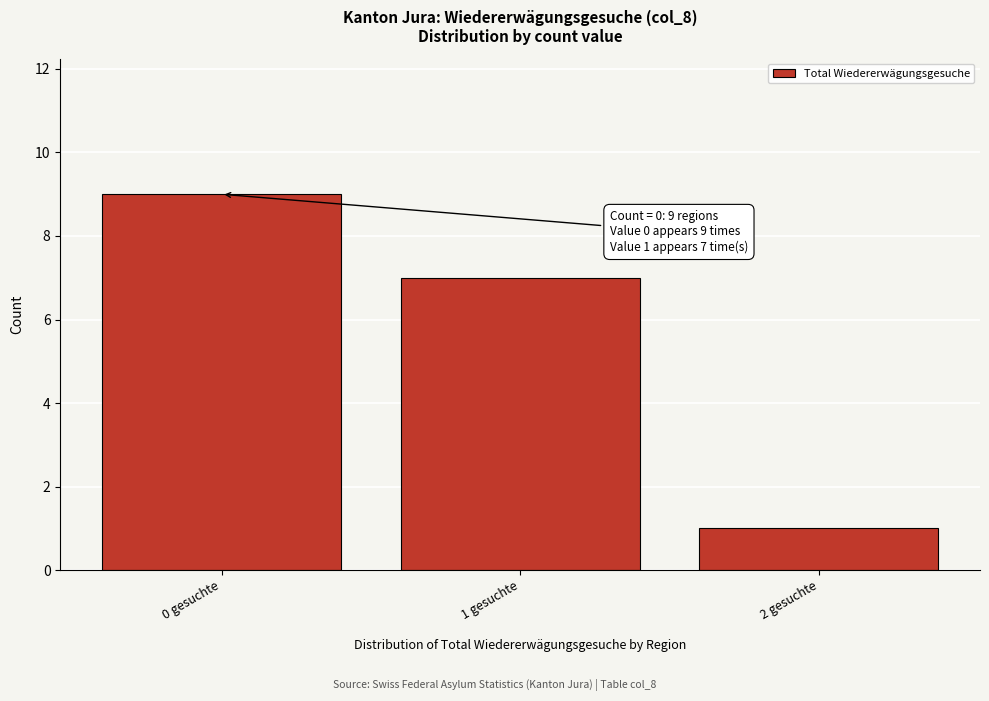

Over which range of the x-axis is the bar tallest?

-0.5 to 0.5